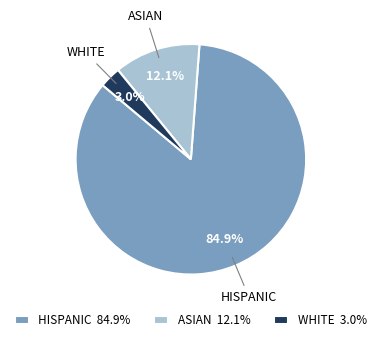

What percentage do HISPANIC and WHITE together represent?

87.9%